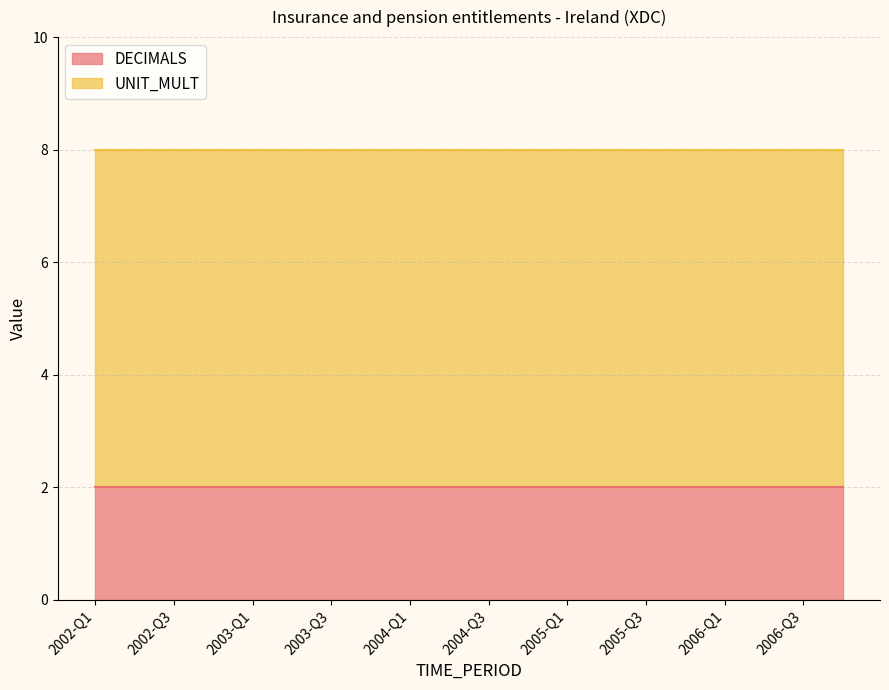

Does the chart have visible grid lines?

Yes